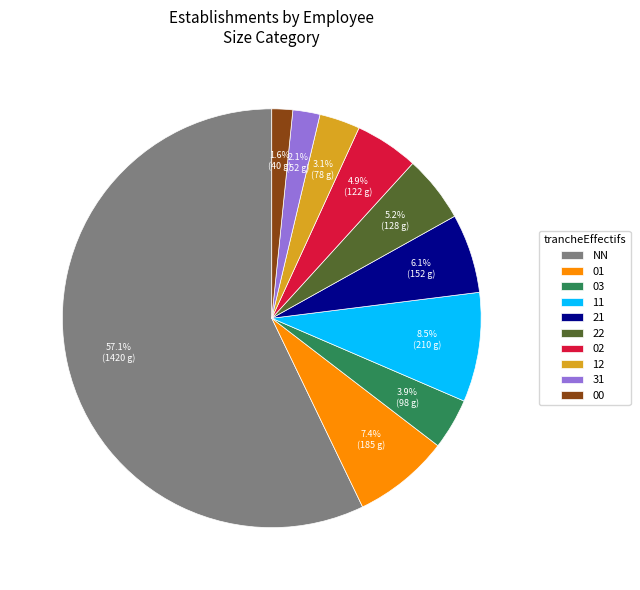

How much of the chart is everything except 22?

94.8%